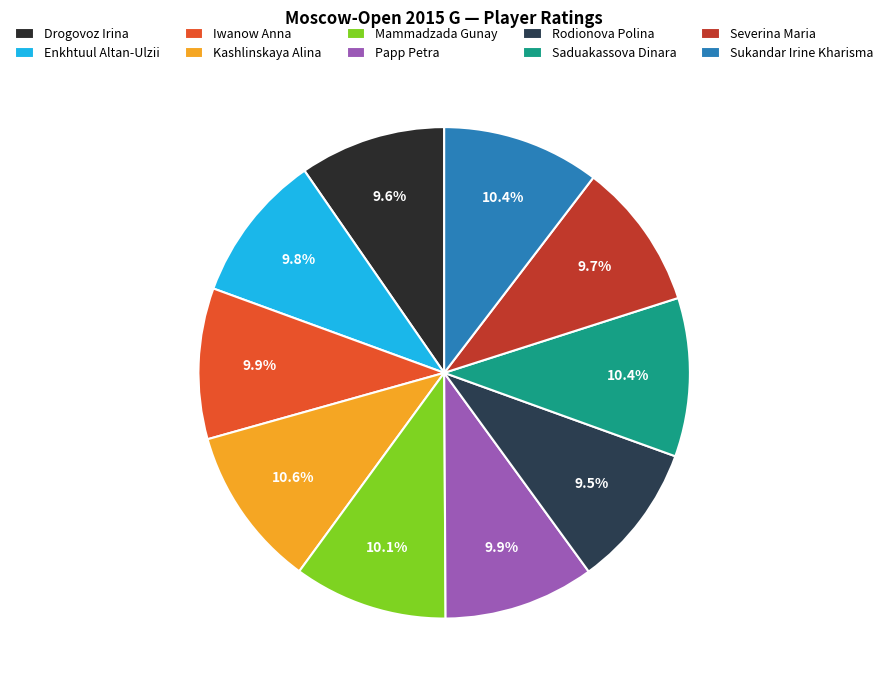

To the nearest percent, what is the average slice percentage?

10%